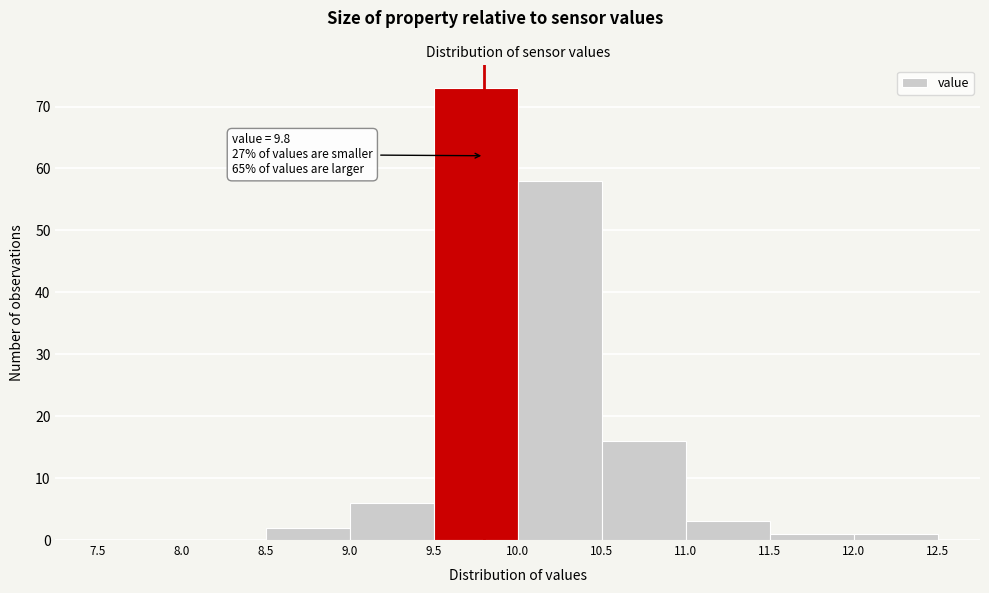

Over which range of the x-axis is the bar tallest?

9.5 to 10.0